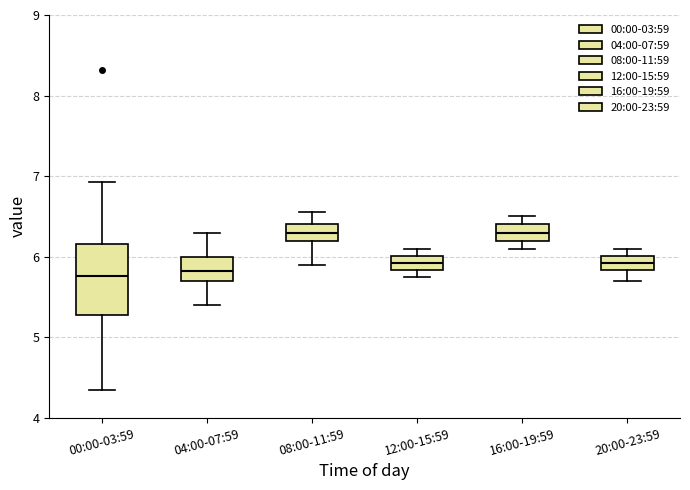

Reading left to right, read every box against the y-axis: the position of its median line, the range the box covers, and the ends of its whiskers. The values are not printed on the chart, so give them approximately, as read against the axis.

00:00-03:59: median 5.8, box 5.3 to 6.2, whiskers 4.4 to 6.9
04:00-07:59: median 5.8, box 5.7 to 6.0, whiskers 5.4 to 6.3
08:00-11:59: median 6.3, box 6.2 to 6.4, whiskers 5.9 to 6.6
12:00-15:59: median 5.9, box 5.8 to 6.0, whiskers 5.8 (just below the box's lower edge) to 6.1
16:00-19:59: median 6.3, box 6.2 to 6.4, whiskers 6.1 to 6.5
20:00-23:59: median 5.9, box 5.8 to 6.0, whiskers 5.7 to 6.1